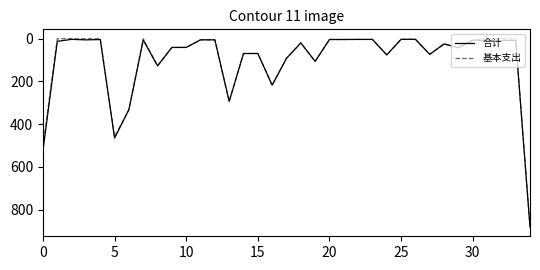

Which series has the widest spread of values?

基本支出